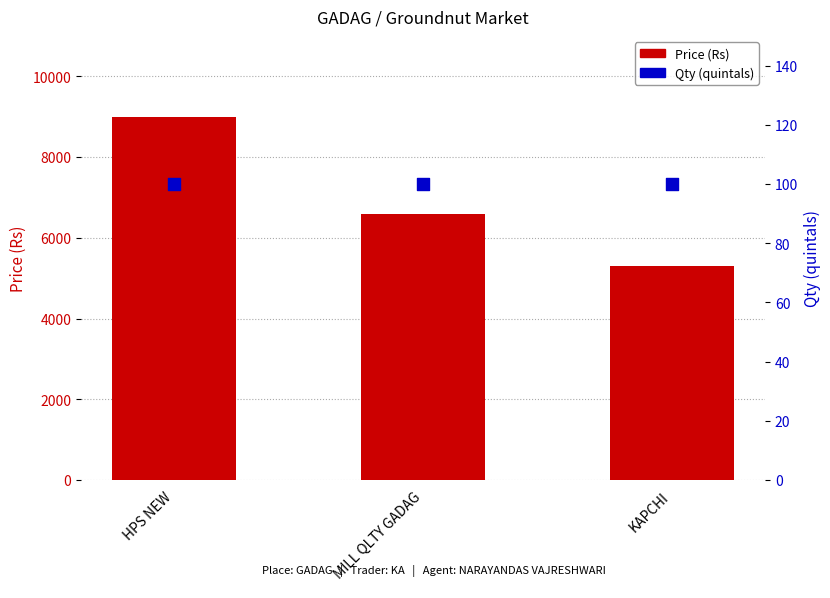

What is the total value across all series at KAPCHI?

5400